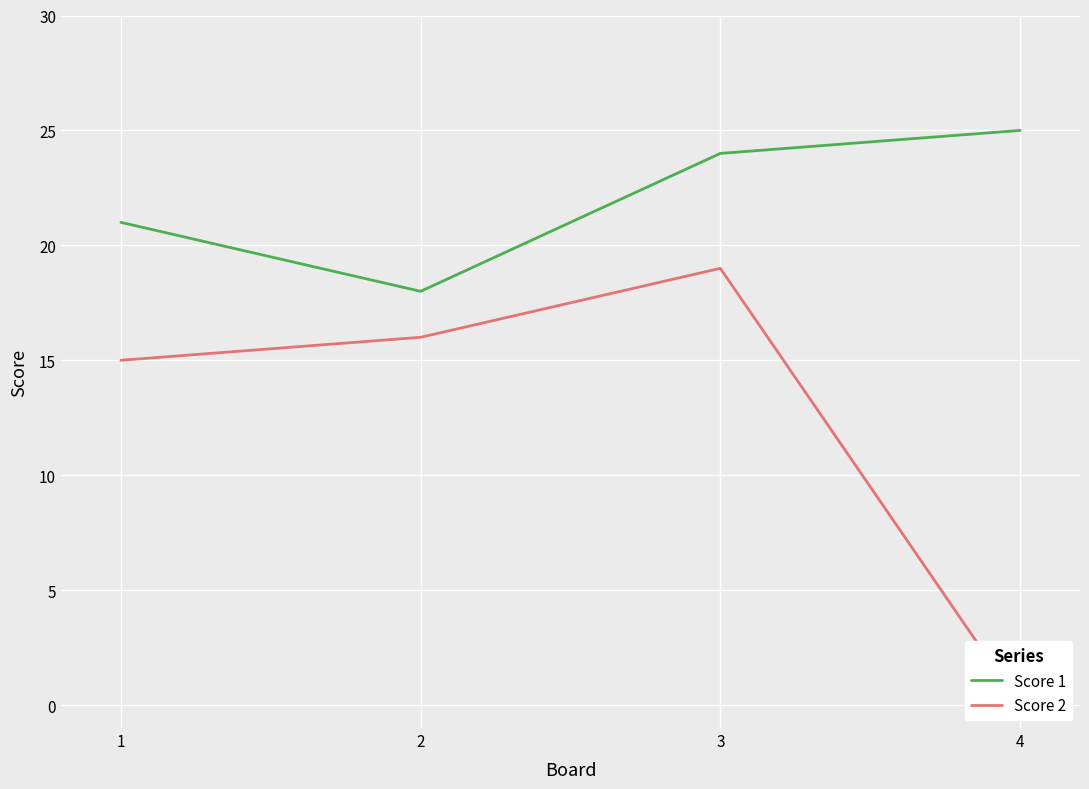

True or false: Score 1 has more than 0 interior local peaks.

False